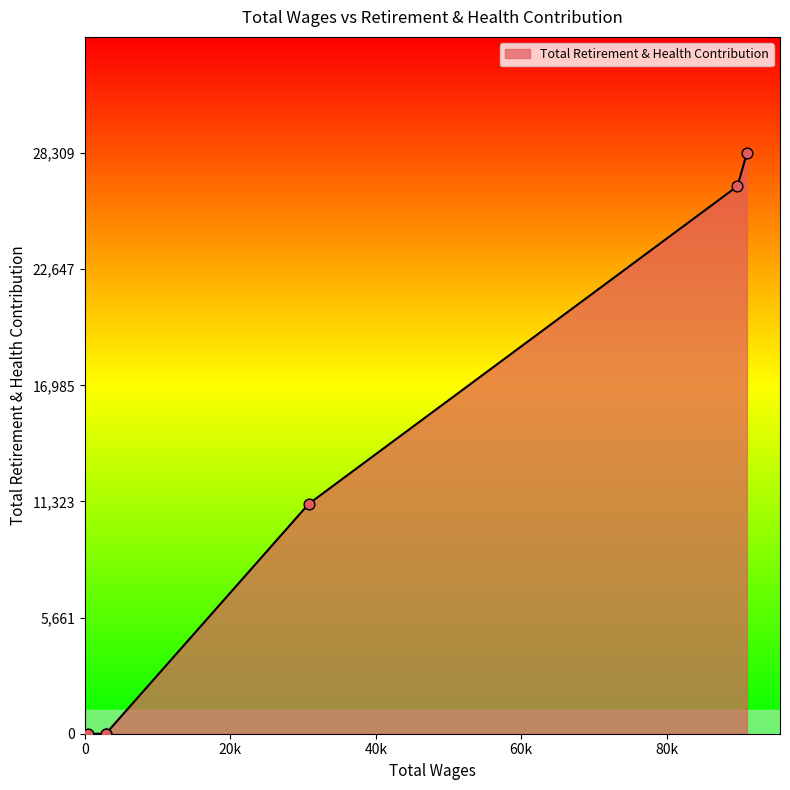

Which has a higher value, 30779.0 or 480.0?

30779.0